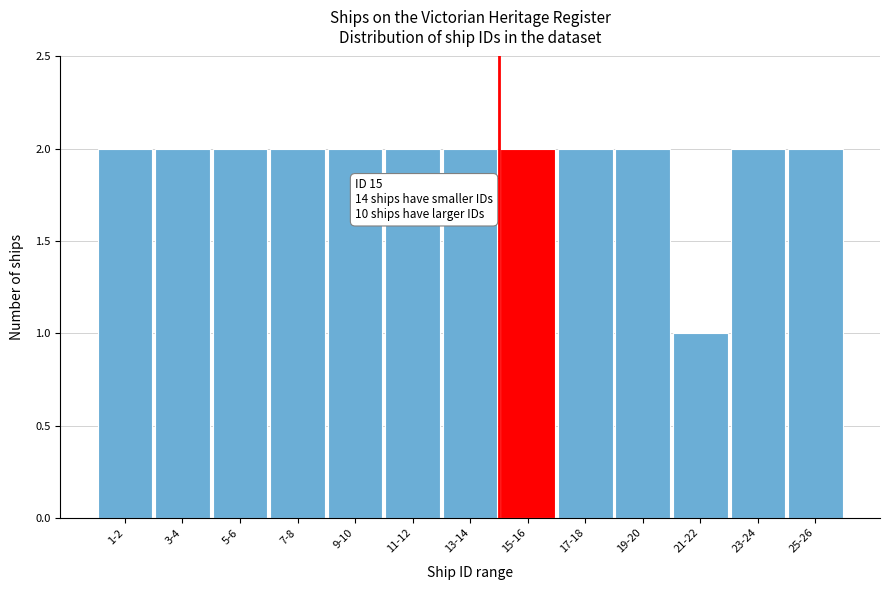

Reading left to right, transcribe all the data shown in this chart.

2	2	2	2	2	2	2	2	2	2	1	2	2